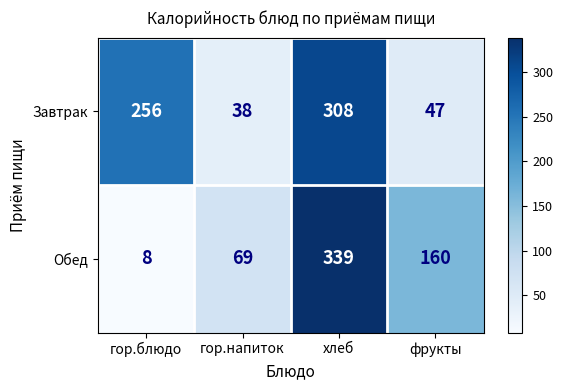

Read the Обед value at фрукты, to the nearest 50.

150